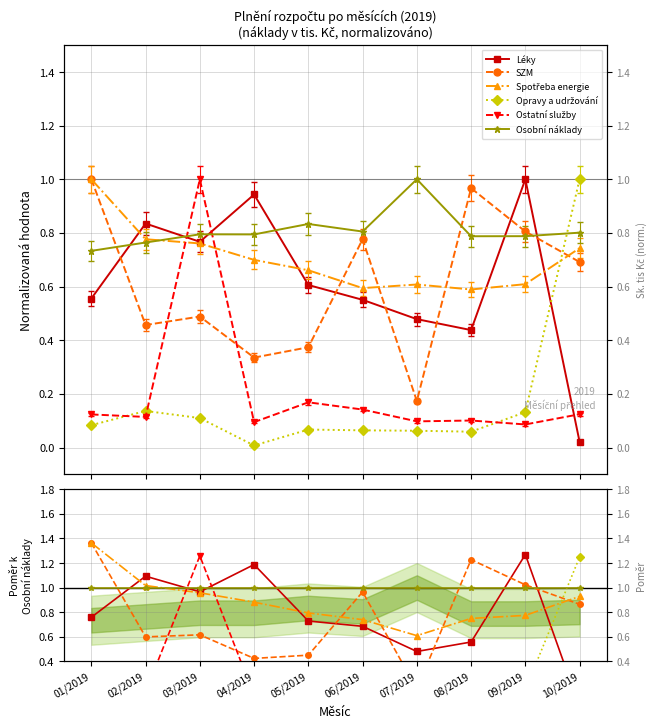

Reading left to right, extract all data points from this chart.

Léky: 0.8	1.1	1.0	1.2	0.7	0.7	0.5	0.6	1.3	0.0
SZM: 1.4	0.6	0.6	0.4	0.4	1.0	0.2	1.2	1.0	0.9
Spotřeba energie: 1.4	1.0	1.0	0.9	0.8	0.7	0.6	0.7	0.8	0.9
Opravy a udržování: 0.1	0.2	0.1	0.0	0.1	0.1	0.1	0.1	0.2	1.2
Ostatní služby: 0.2	0.1	1.3	0.1	0.2	0.2	0.1	0.1	0.1	0.2
Osobní náklady: 1.0	1.0	1.0	1.0	1.0	1.0	1.0	1.0	1.0	1.0